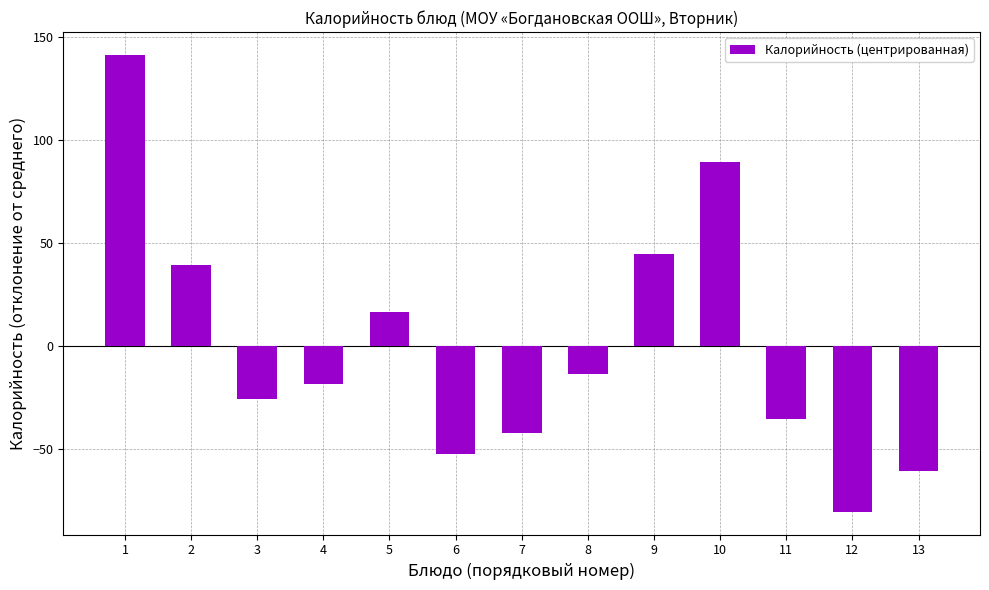

How many bars are there in total?

13